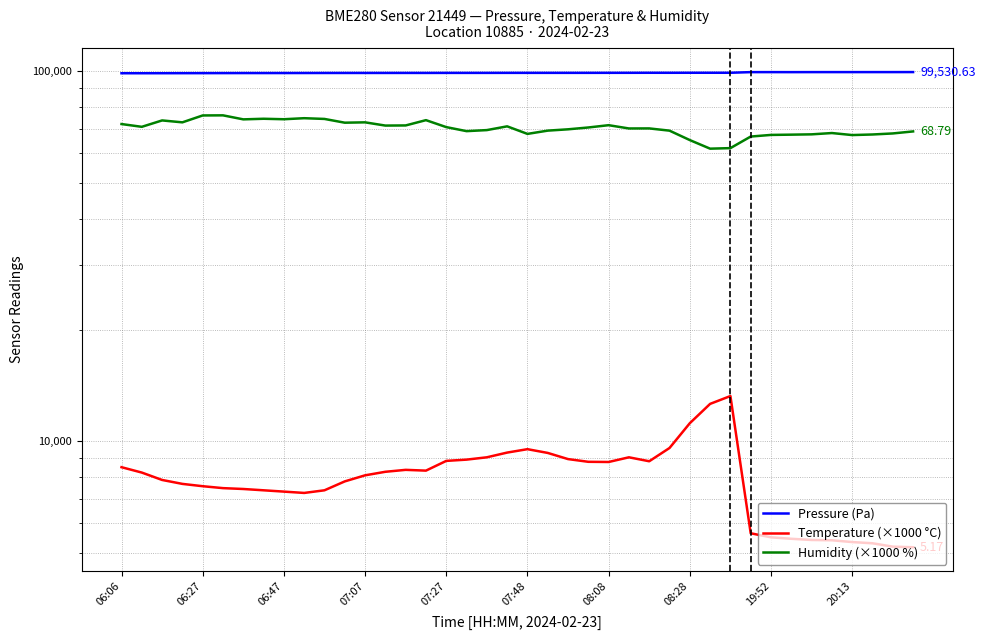

Which series has the largest total across all categories?

Pressure (Pa)